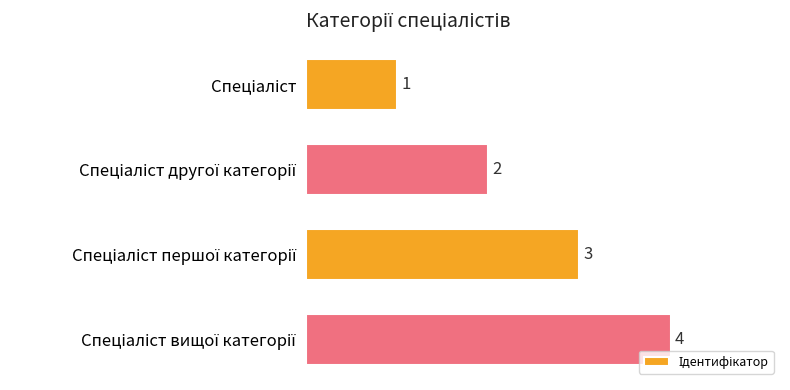

What is the difference between the second highest and minimum values?

2